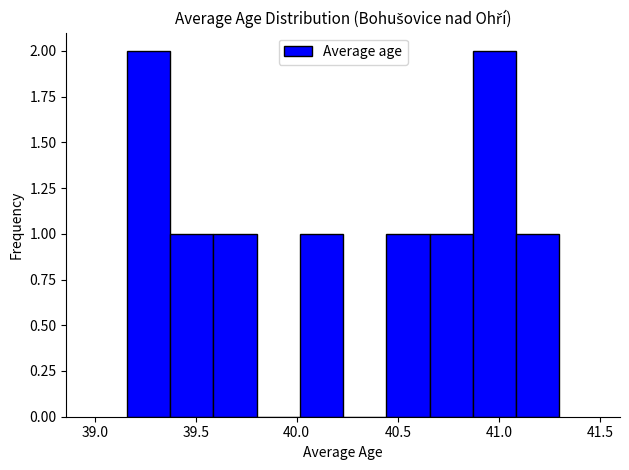

How tall is the bar that spans 39.35 to 39.60 on the x-axis? Neither the bar edges nor the heights are printed on the chart, so give them approximately, as read against the axes.

1